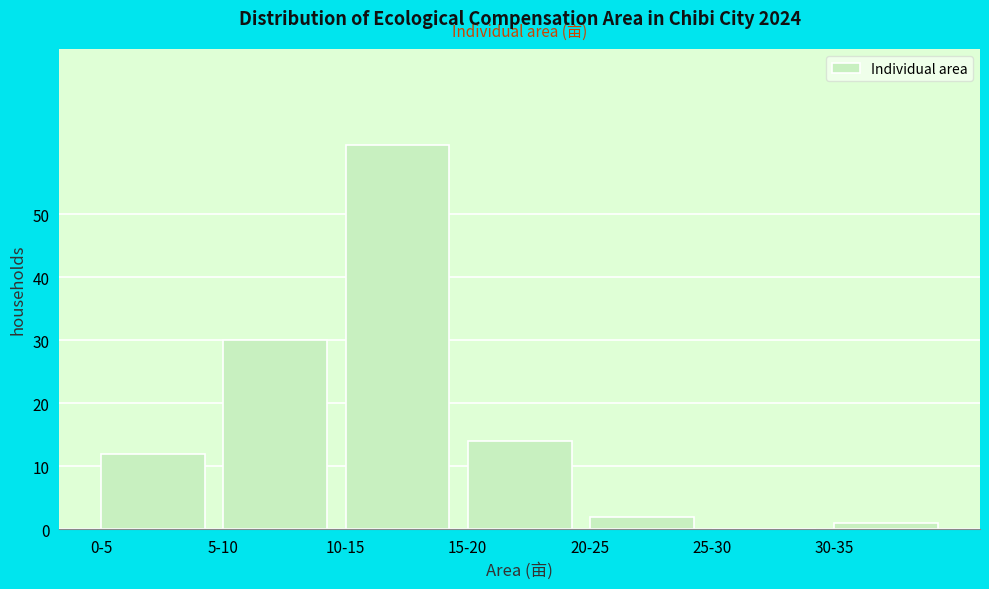

Which label corresponds to the largest value in the chart?

10-15